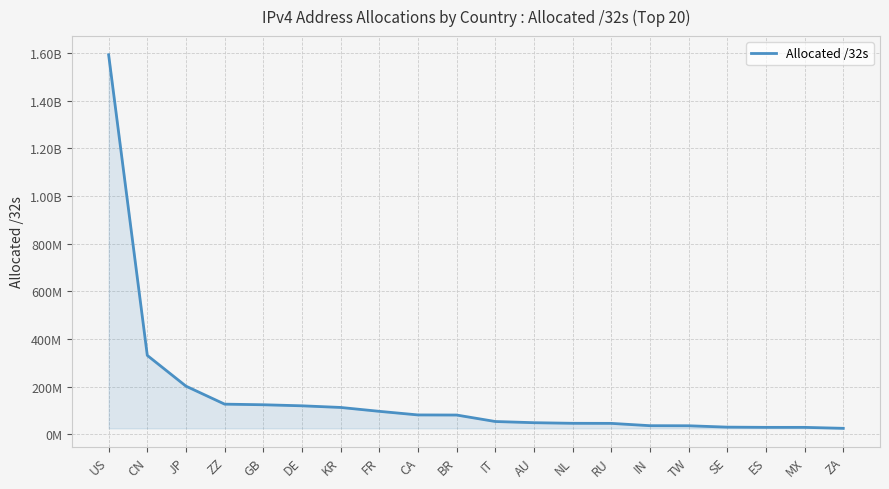

What is the minimum value shown in the chart?

24679424